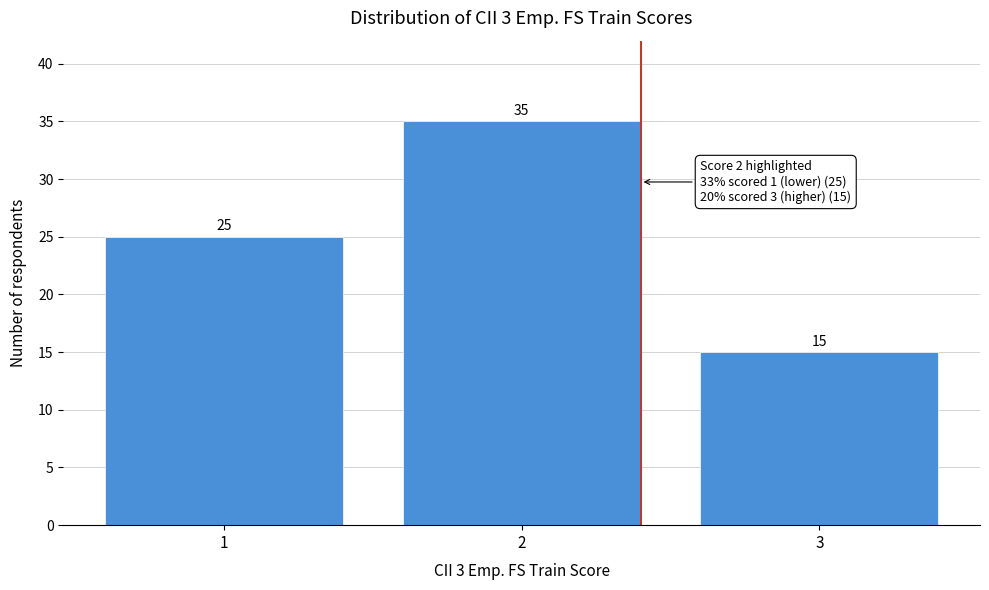

Reading left to right, extract all data points from this chart.

25	35	15